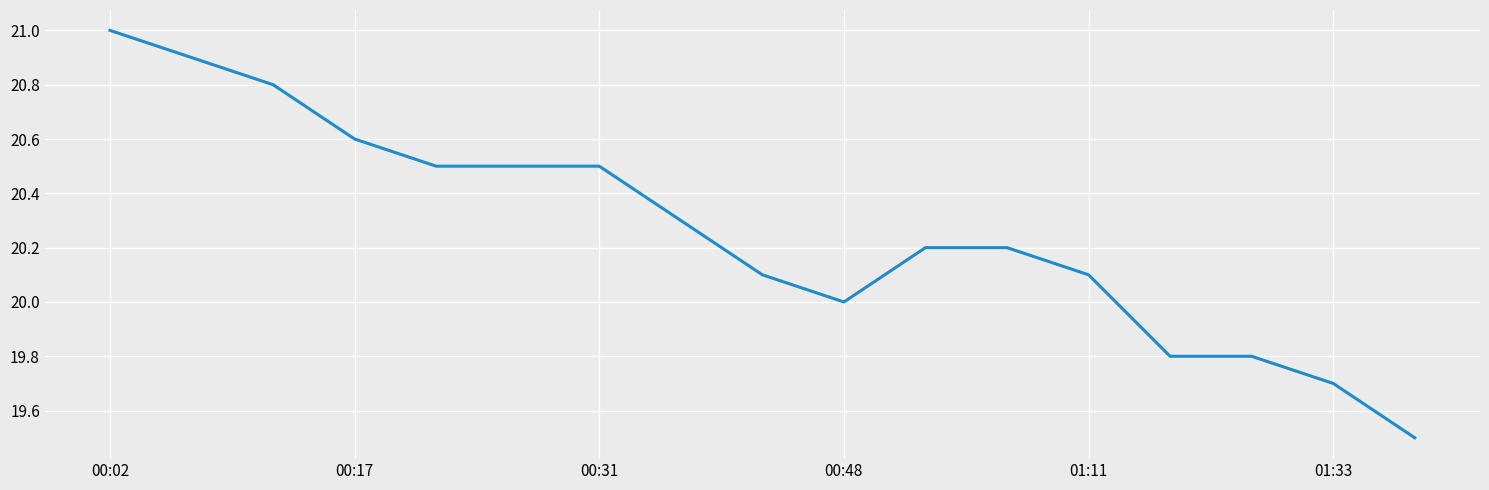

What is the average value?

20.3